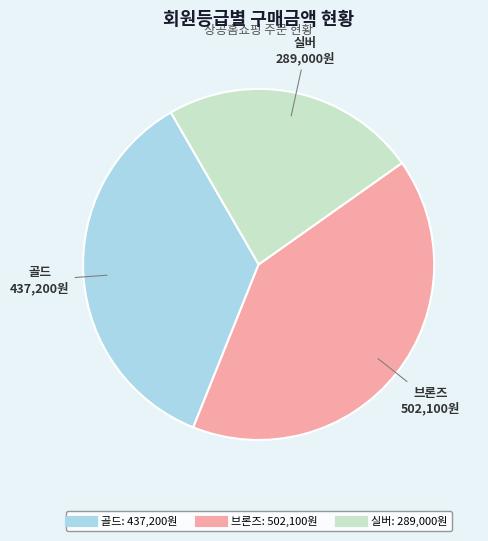

Which has a higher value, 골드 or 브론즈?

브론즈